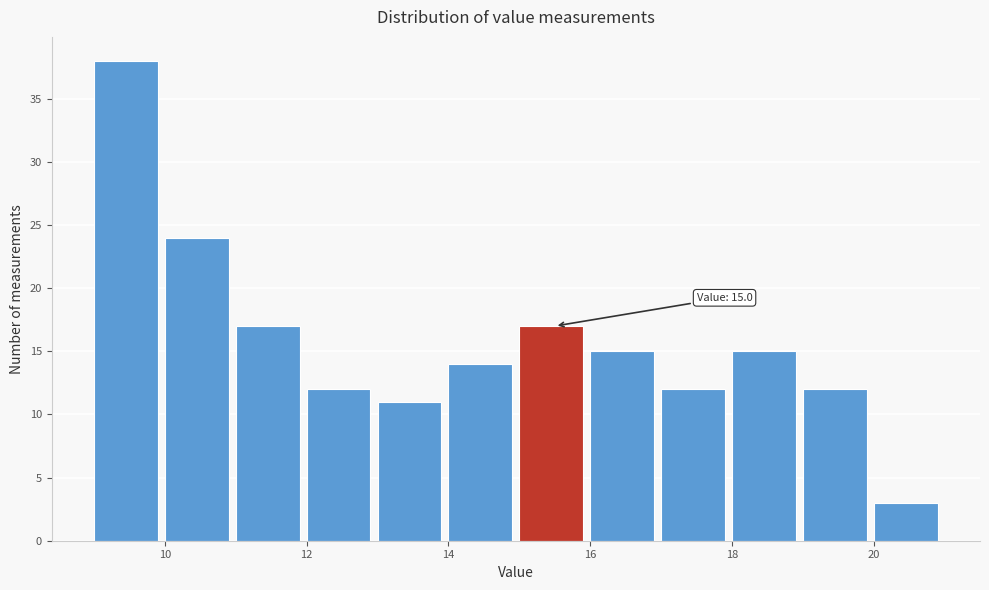

Which range on the x-axis has the tallest bar?

9 to 10